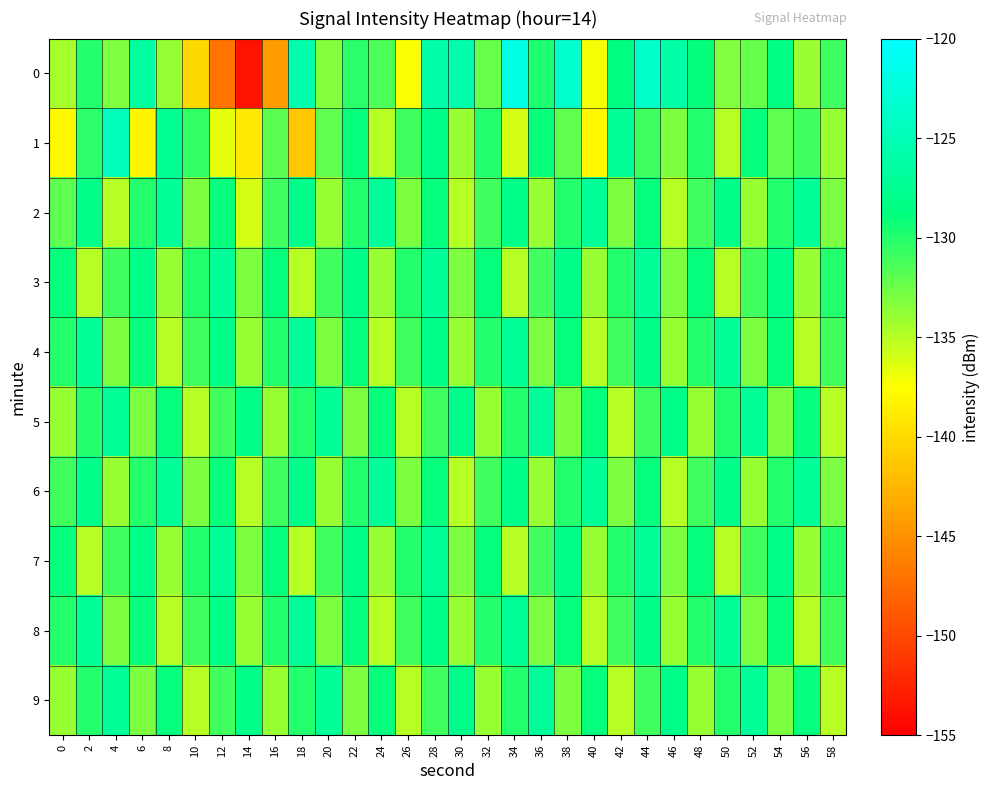

What is the difference between the highest and lowest values at 2?

8.0